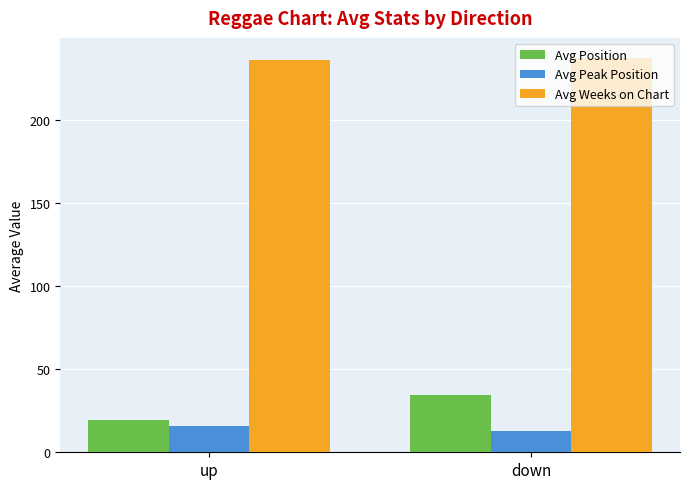

Is the value of Avg Weeks on Chart at down greater than the value of Avg Peak Position at up?

Yes